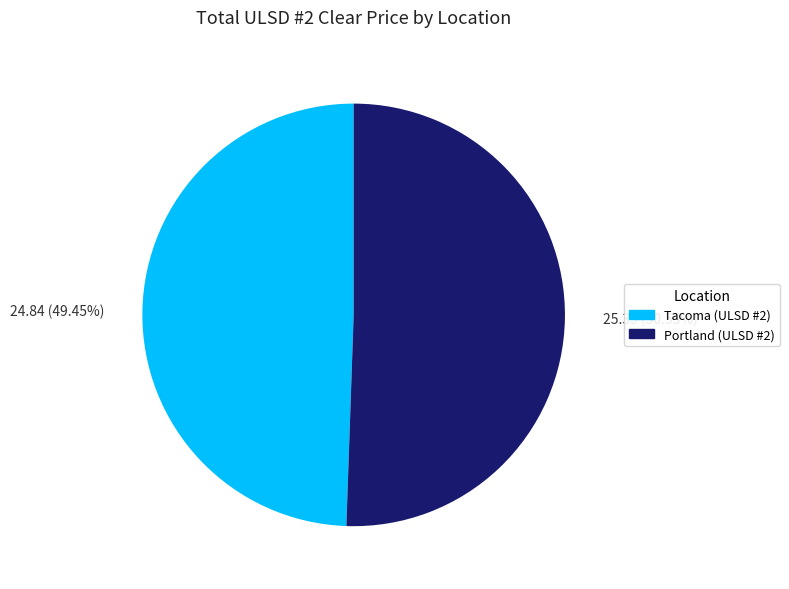

Rank the categories by value from highest to lowest.

25.39 (50.55%), 24.84 (49.45%)